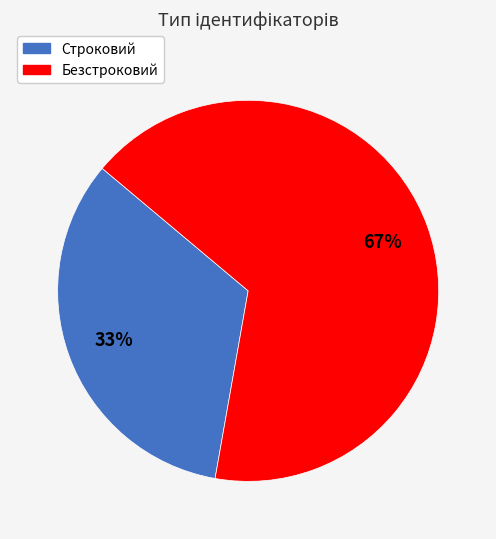

What percentage is the Строковий slice, to the nearest percent?

33%